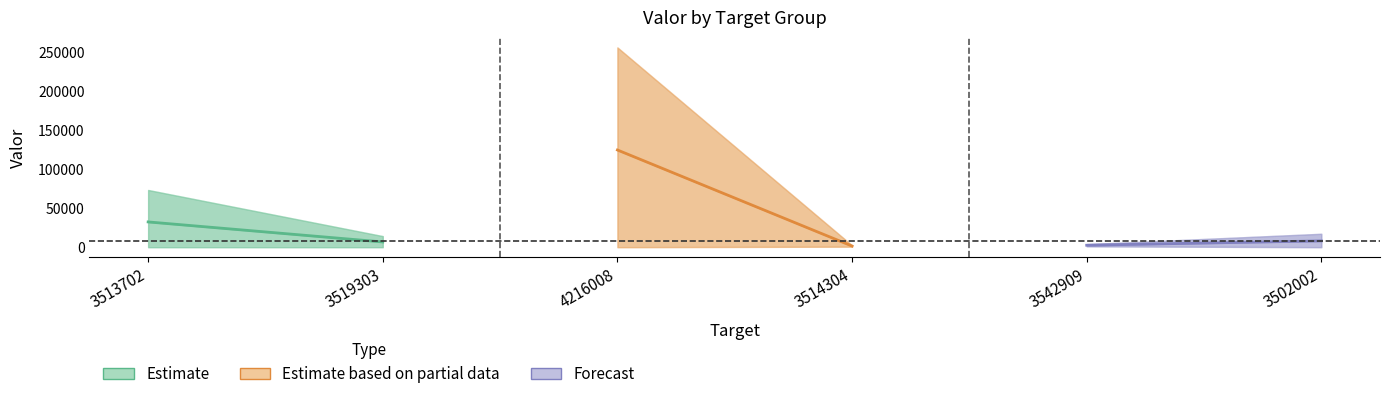

What are all the series names shown in the legend?

Estimate, Estimate based on partial data, Forecast